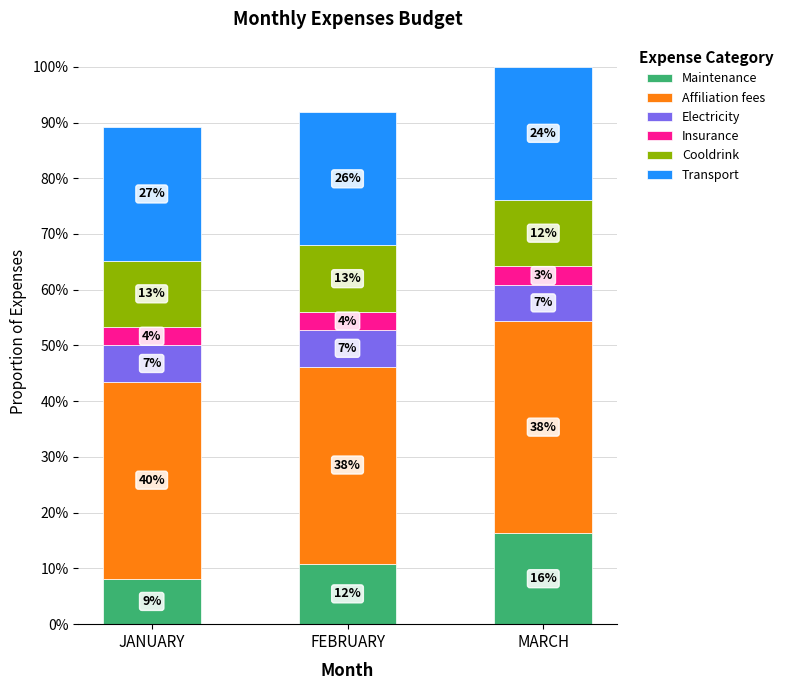

Does the chart contain stacked bars?

Yes